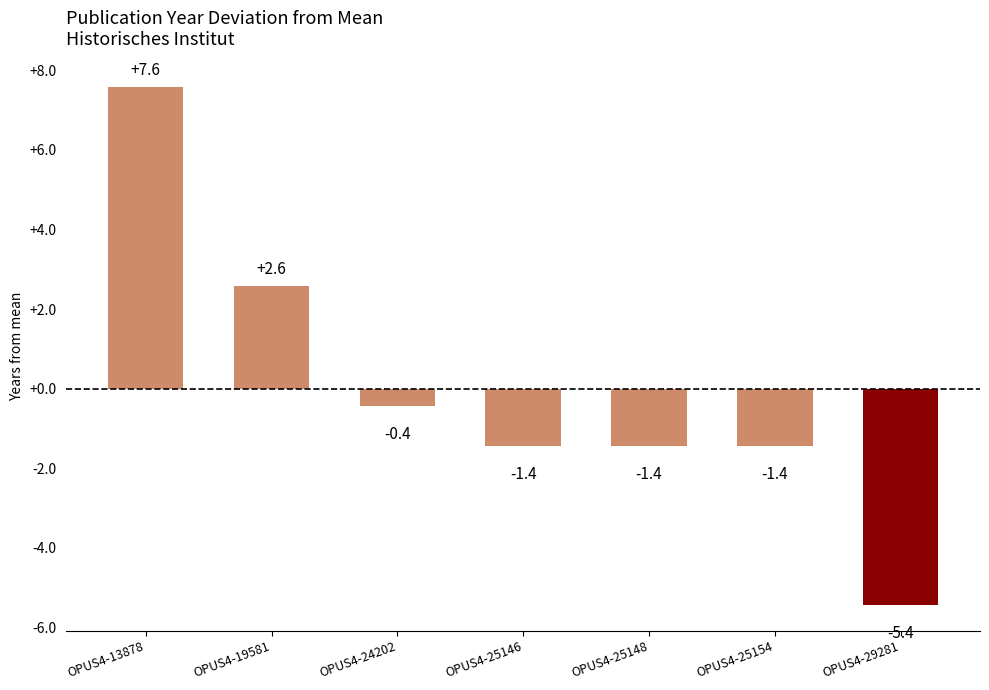

Reading left to right, what are all the values shown in this chart?

OPUS4-13878=7.6	OPUS4-19581=2.6	OPUS4-24202=-0.4	OPUS4-25146=-1.4	OPUS4-25148=-1.4	OPUS4-25154=-1.4	OPUS4-29281=-5.4